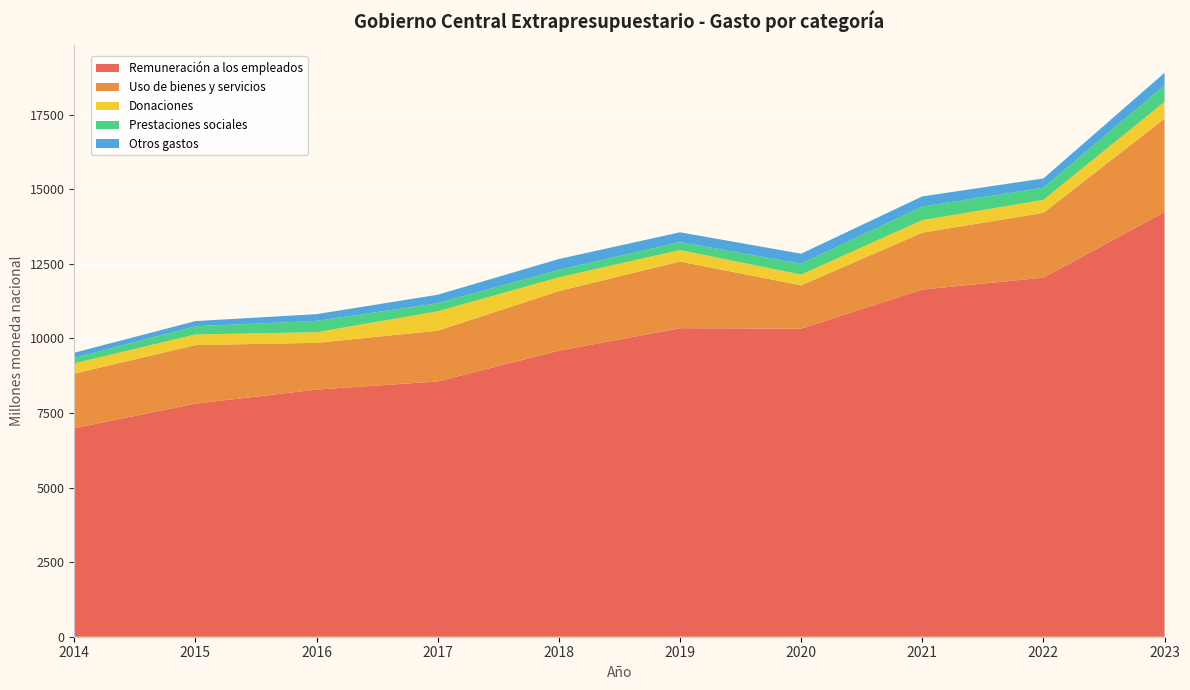

Reading right to left, list all the values displayed in this chart.

Remuneración a los empleados: 2023=14239.2	2022=12038.4	2021=11638.3	2020=10327.0	2019=10344.8	2018=9588.9	2017=8558.4	2016=8284.5	2015=7815.2	2014=6990.4
Uso de bienes y servicios: 2023=3129.7	2022=2173.4	2021=1906.2	2020=1452.9	2019=2234.4	2018=1998.1	2017=1701.4	2016=1568.4	2015=1961.3	2014=1829.9
Donaciones: 2023=562.4	2022=433.6	2021=421.7	2020=362.3	2019=384.3	2018=461.3	2017=648.9	2016=355.4	2015=356.5	2014=344.1
Prestaciones sociales: 2023=553.5	2022=408.5	2021=455.0	2020=364.0	2019=265.4	2018=249.1	2017=271.0	2016=379.9	2015=275.4	2014=182.5
Otros gastos: 2023=419.7	2022=309.6	2021=340.6	2020=335.0	2019=329.7	2018=365.3	2017=285.7	2016=225.9	2015=173.5	2014=174.3